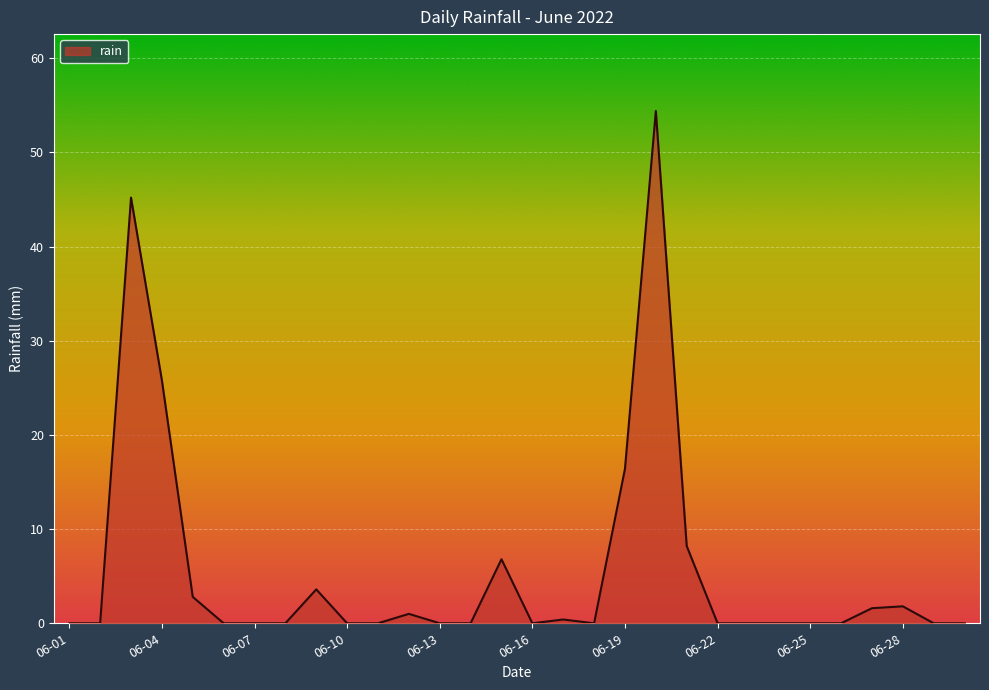

What is the greatest value displayed?

54.4